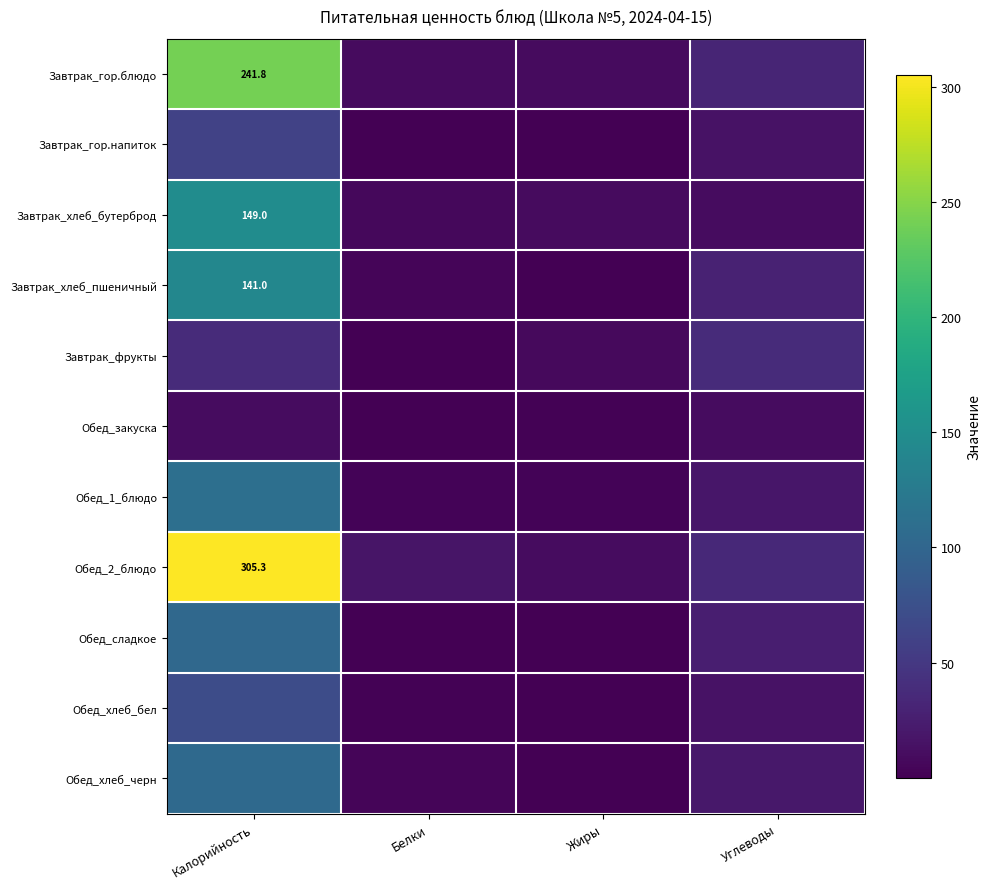

At which category is the sum across all series the highest?

Калорийность